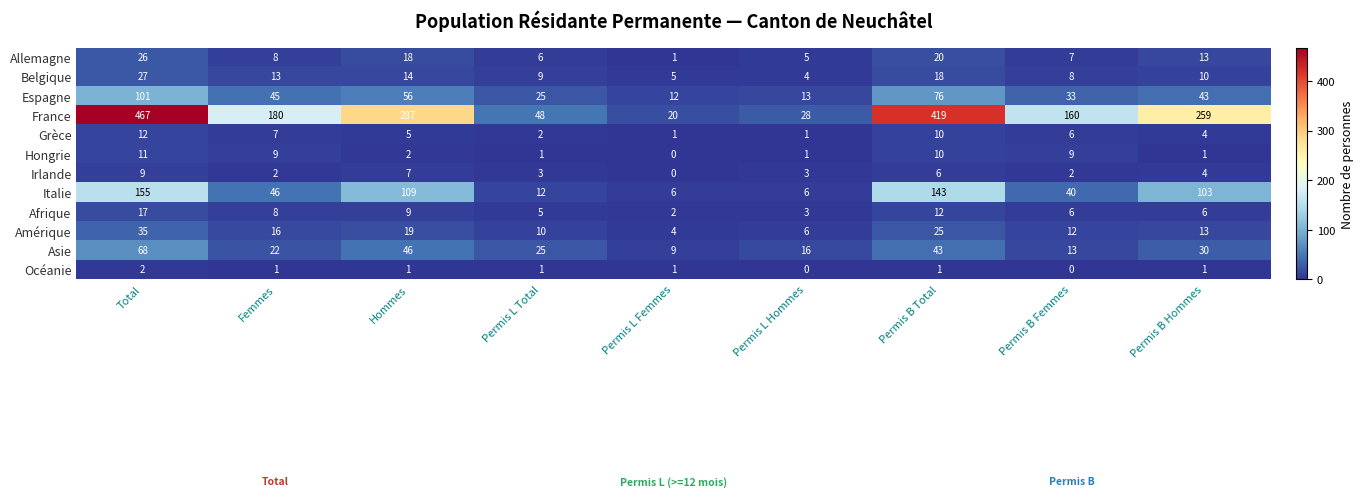

Rank the series by their maximum value, from highest to lowest.

France, Italie, Espagne, Asie, Amérique, Belgique, Allemagne, Afrique, Grèce, Hongrie, Irlande, Océanie